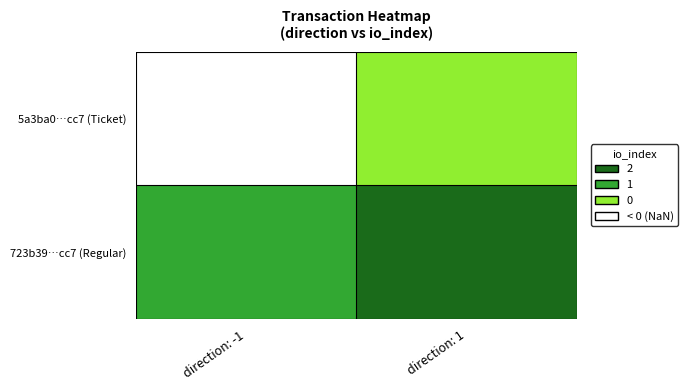

What is the smallest value displayed?

-1